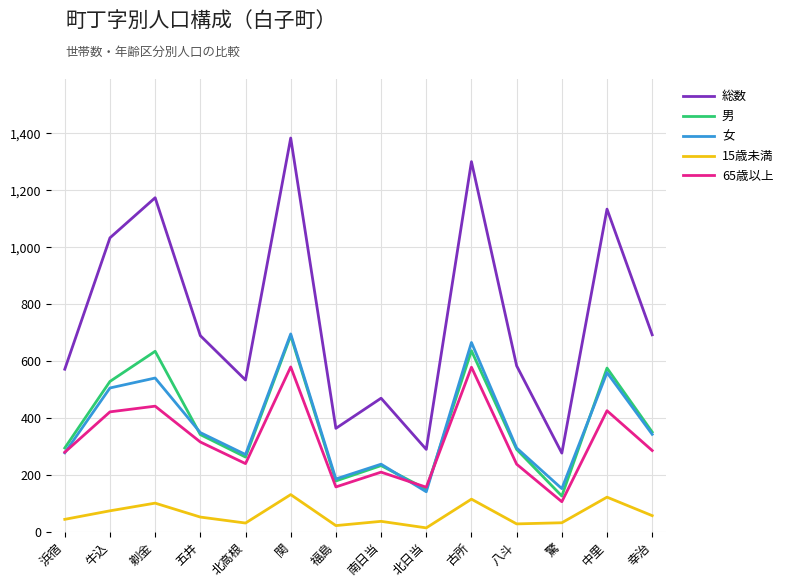

At how many categories does at least one series exceed 94?

14